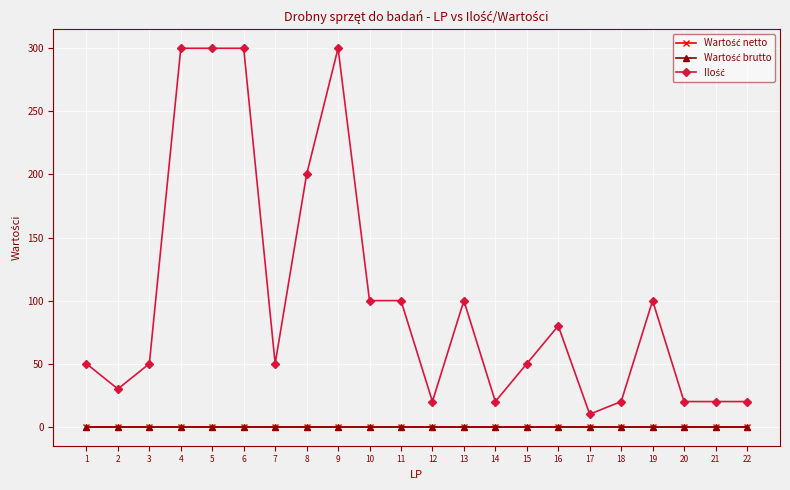

Is this an area chart (filled region under the line)?

No